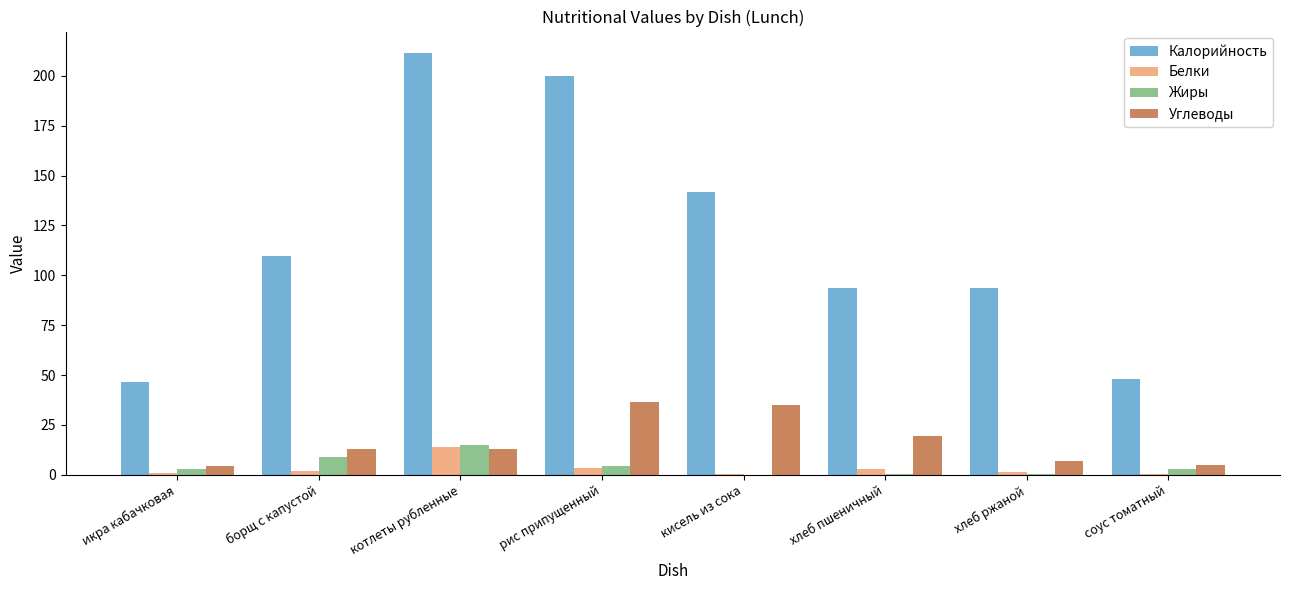

Is the value of Калорийность at хлеб пшеничный greater than the value of Углеводы at соус томатный?

Yes